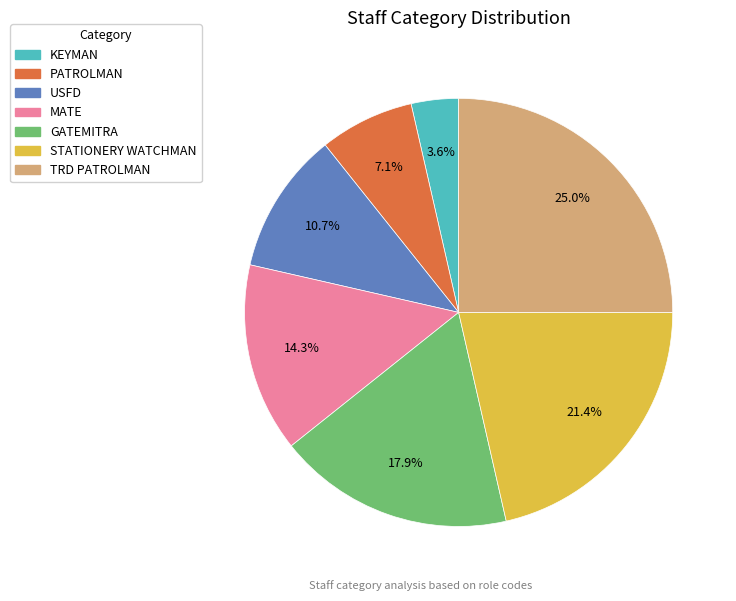

The KEYMAN slice represents 4% of the pie. True or false?

True